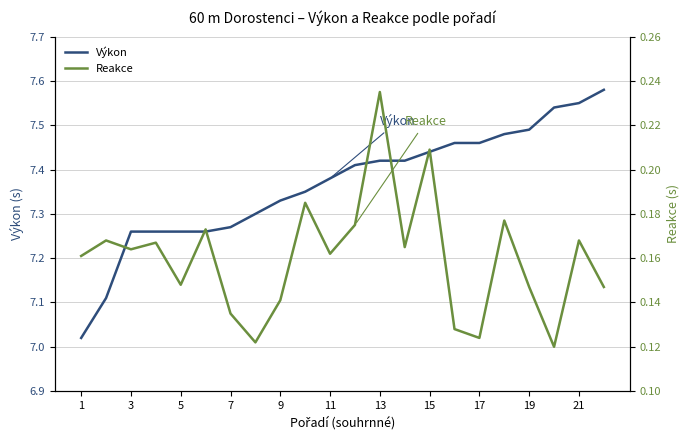

What is the spread (max minus min) of values at 15?

7.2